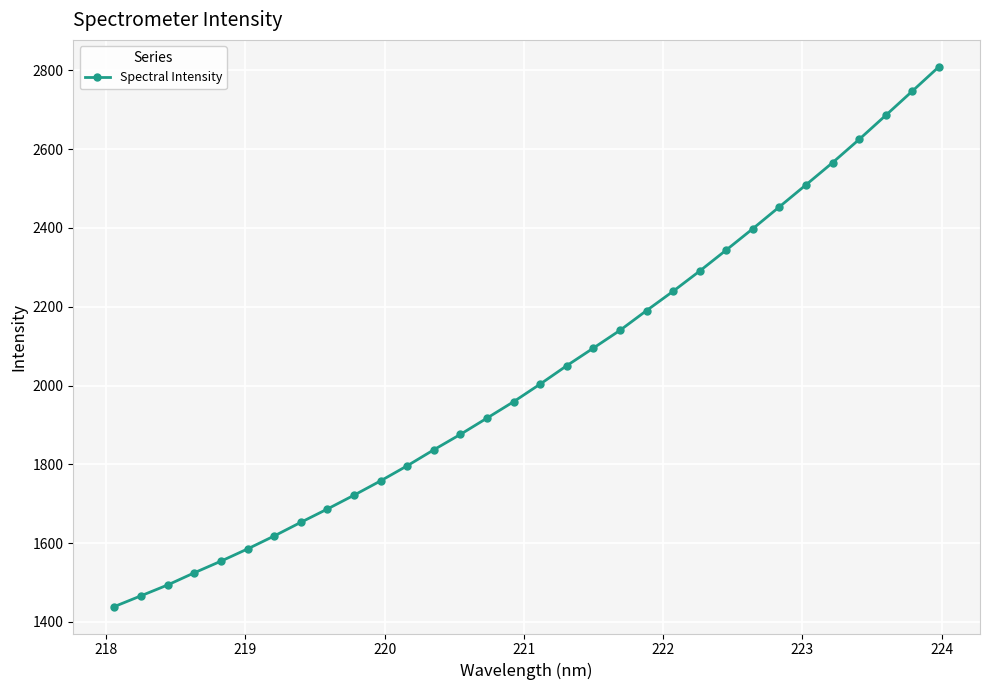

What is the value of the 6th point from the left?

1585.1